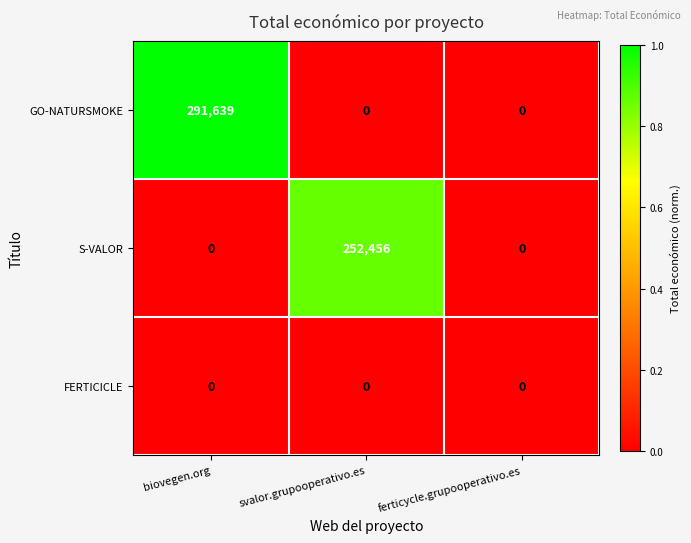

What is the total value across all series at svalor.grupooperativo.es?

252456